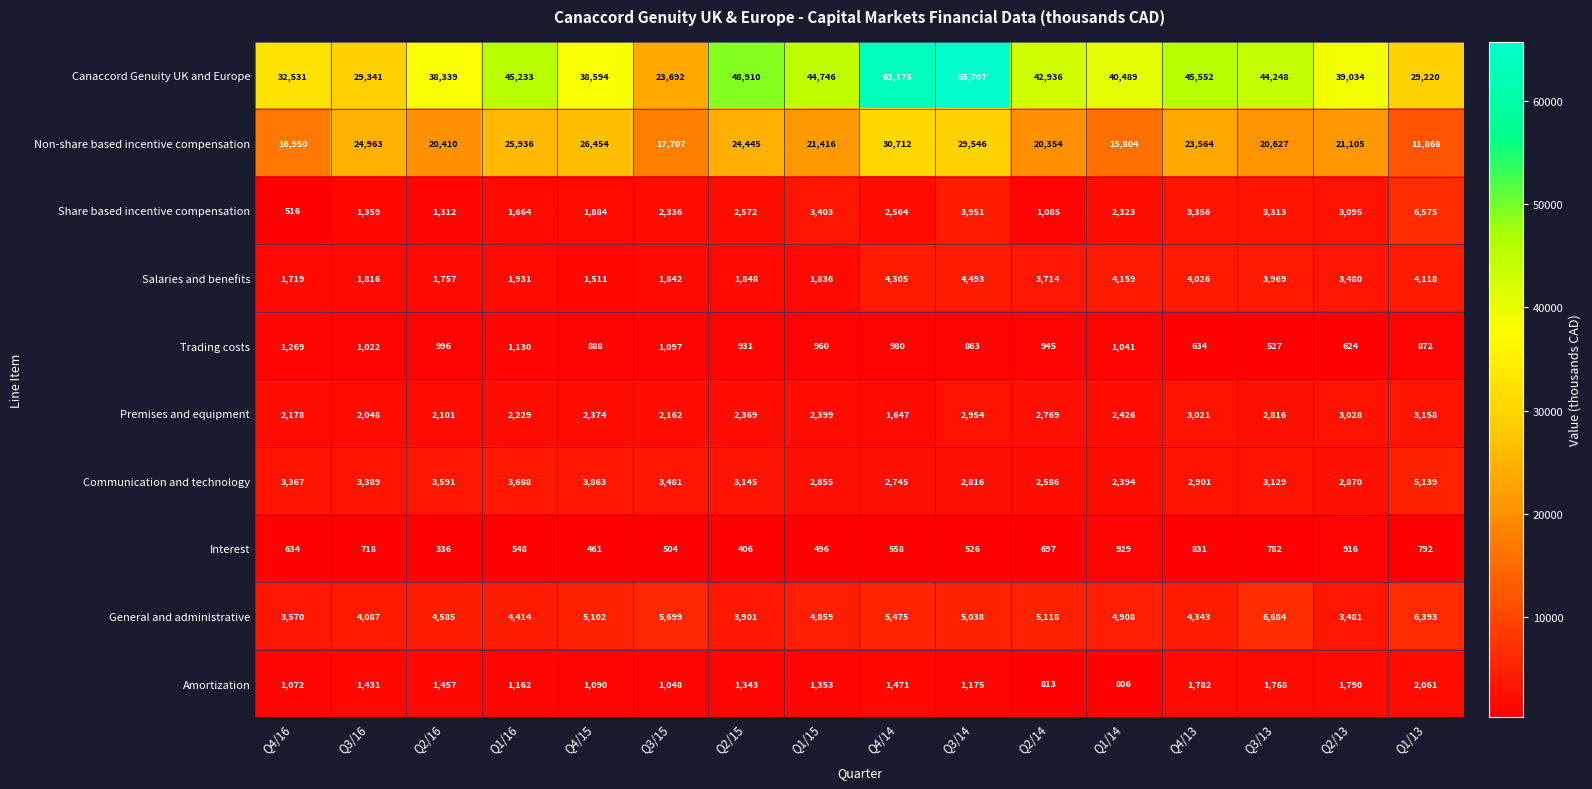

What is the difference between the maximum and minimum values in the Communication and technology series?

2745